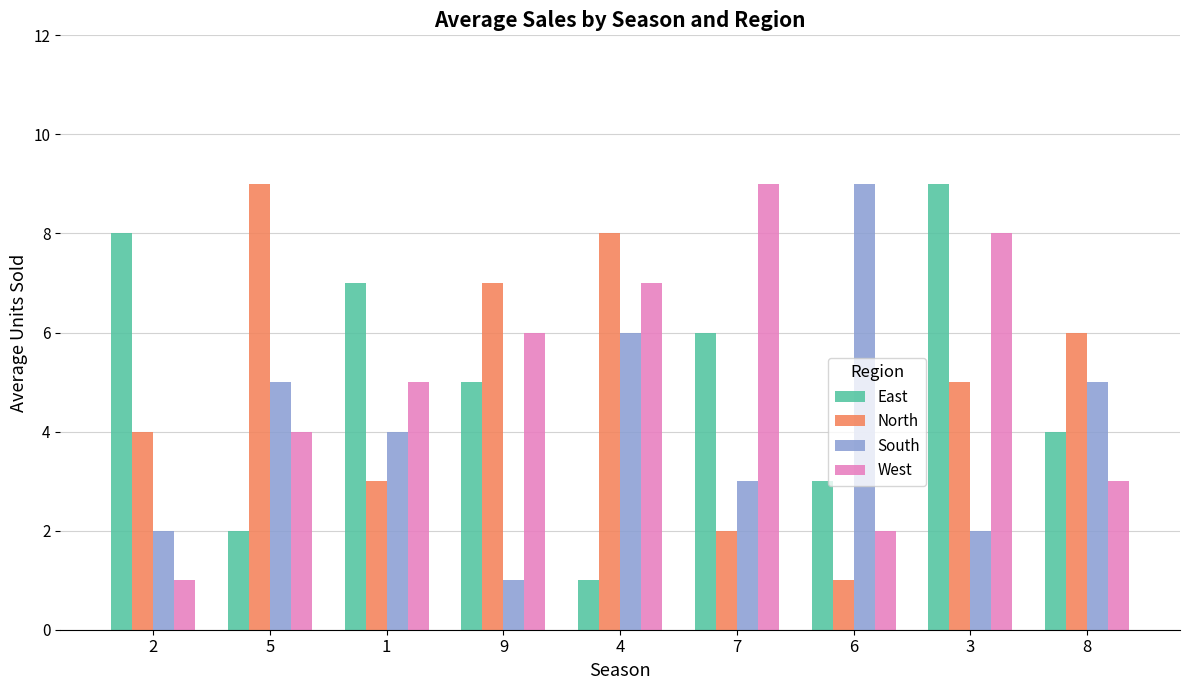

How many groups of bars are there?

9